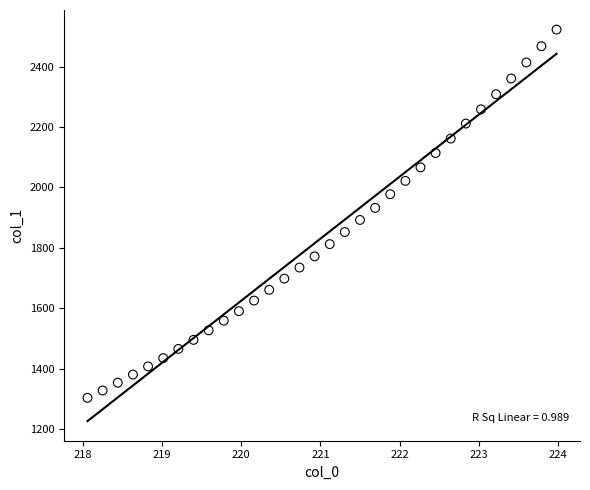

What is the range of X values (max minus min)?

5.9